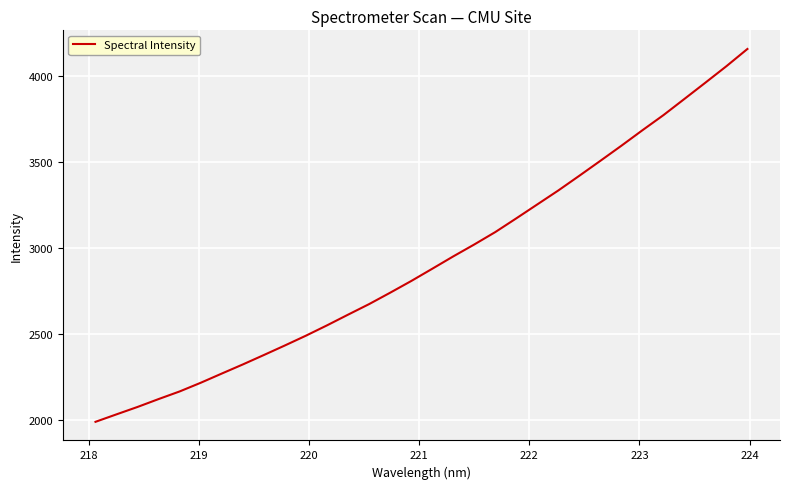

What is the difference between the maximum and minimum values?

2169.3